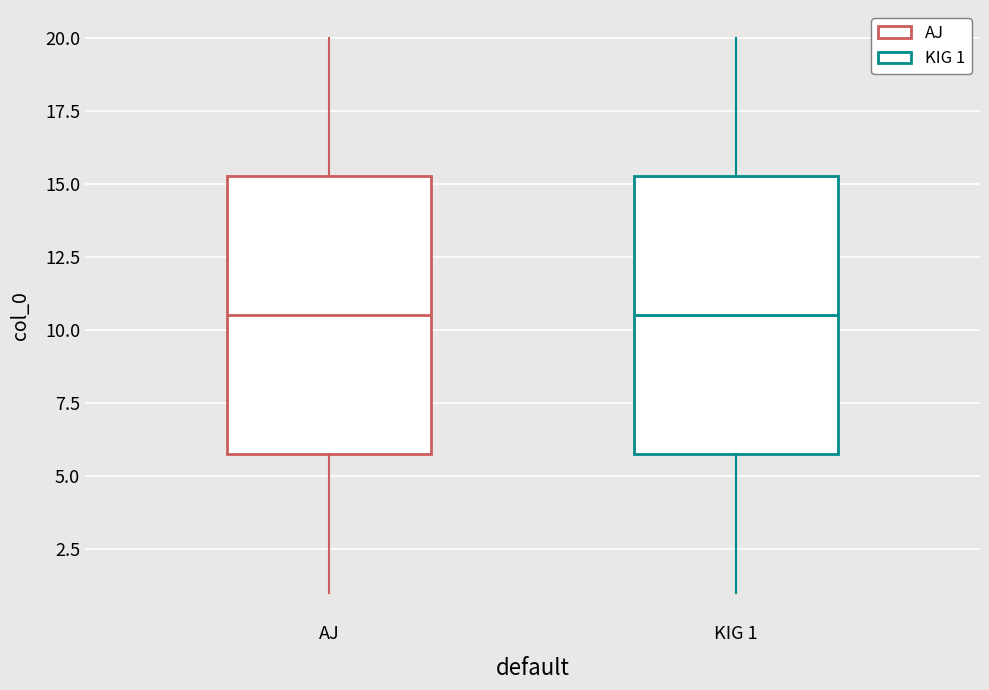

Where does the median line of the box for AJ sit on the y-axis? The values are not printed on the chart, so give them approximately, as read against the axis.

10.5